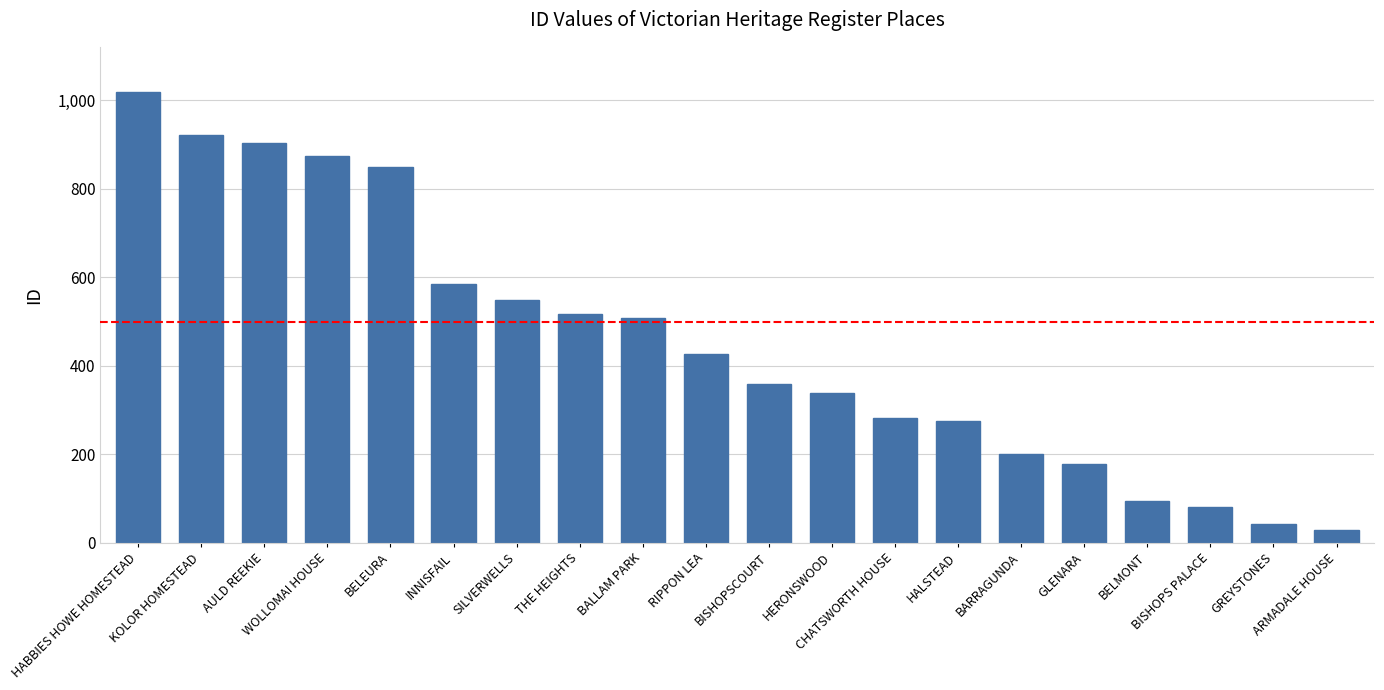

What is the minimum value shown in the chart?

30